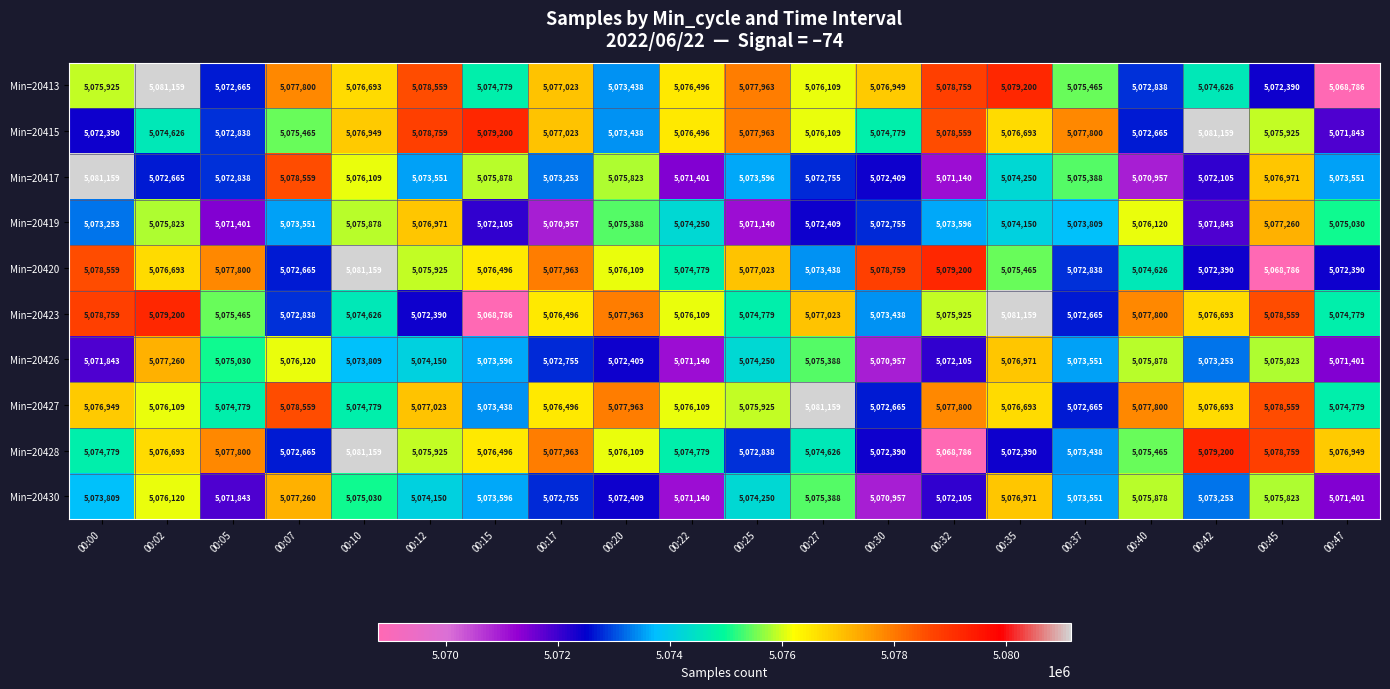

The Min=20419 series shows 8380678 at 00:25. True or false?

False